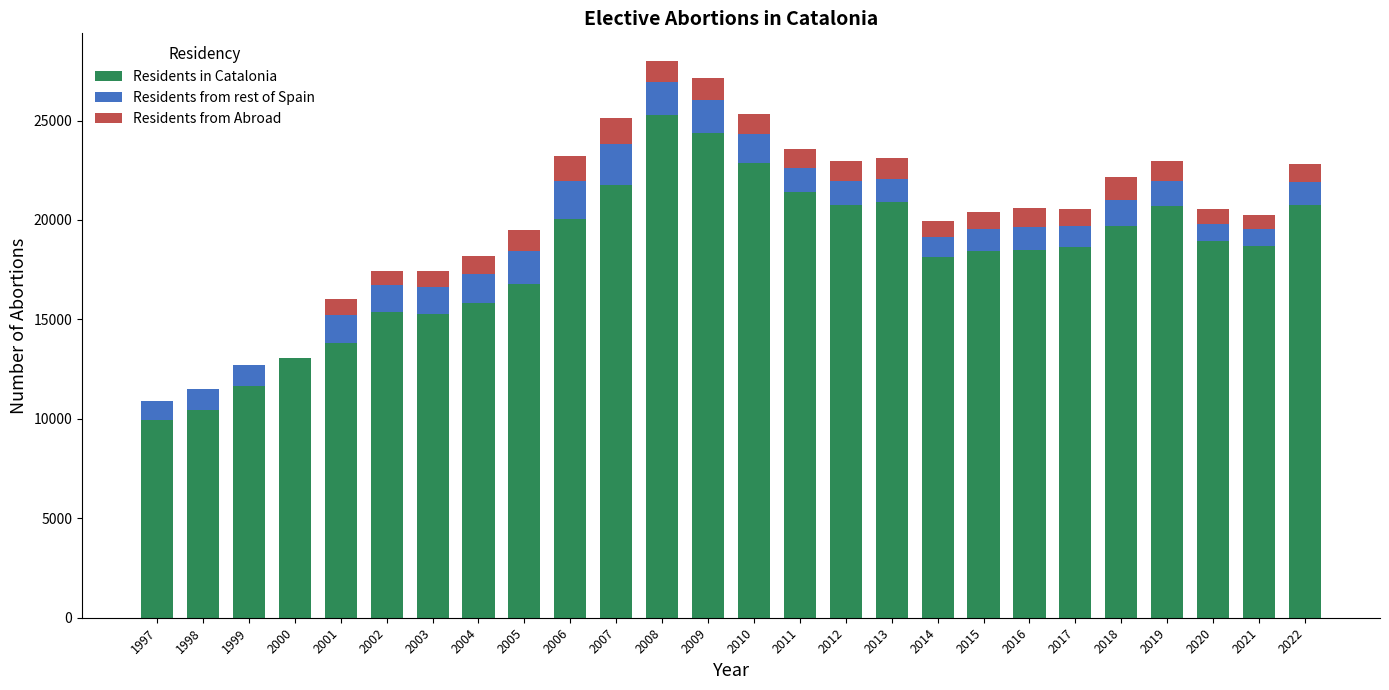

How many distinct data groups are displayed?

3